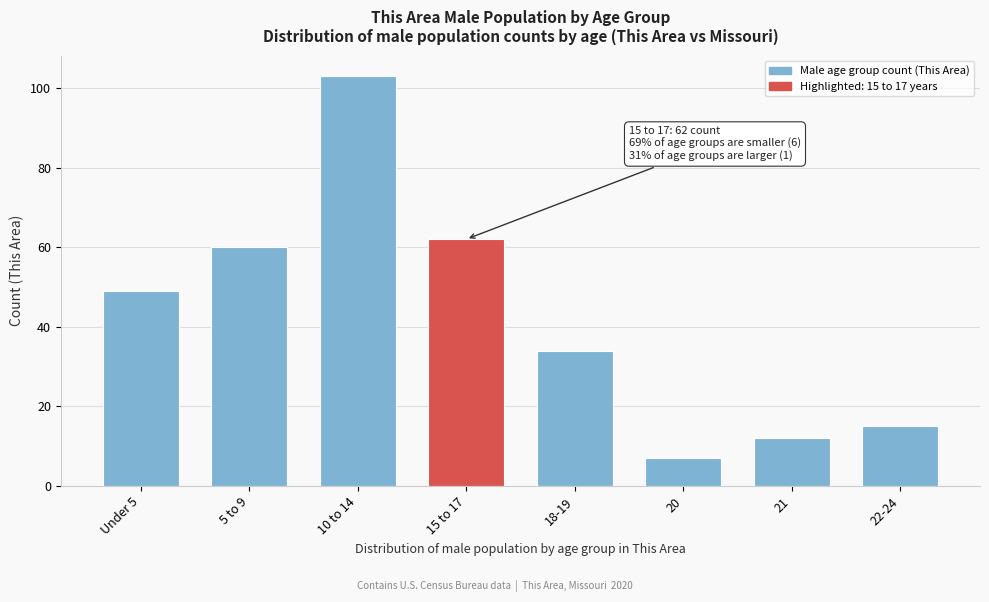

Reading left to right, transcribe all the data shown in this chart.

Under 5=49	5 to 9=60	10 to 14=103	15 to 17=62	18-19=34	20=7	21=12	22-24=15